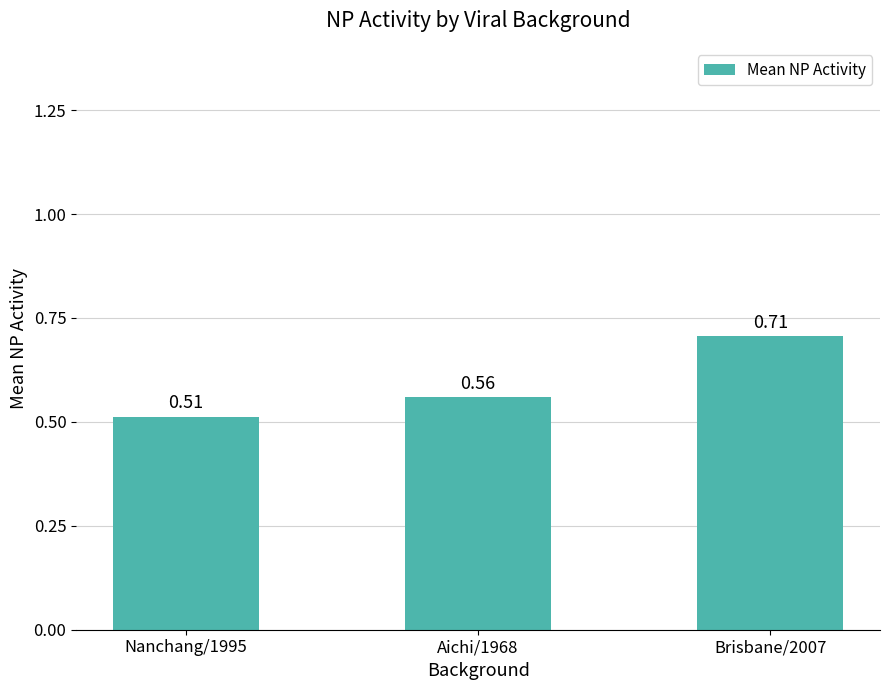

How many data points does each series have?

3